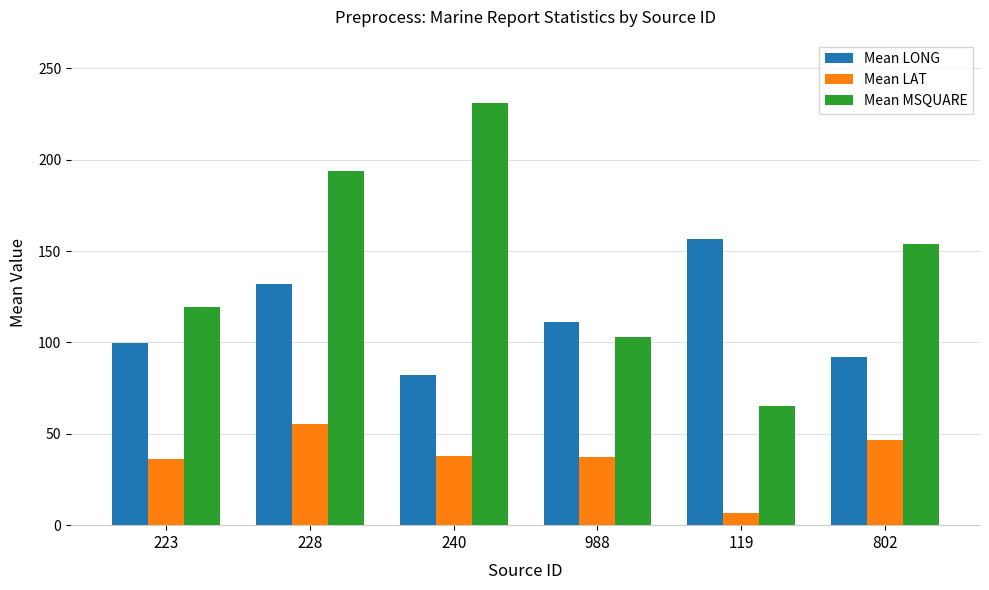

What value does the Mean MSQUARE series have at 119?

65.0